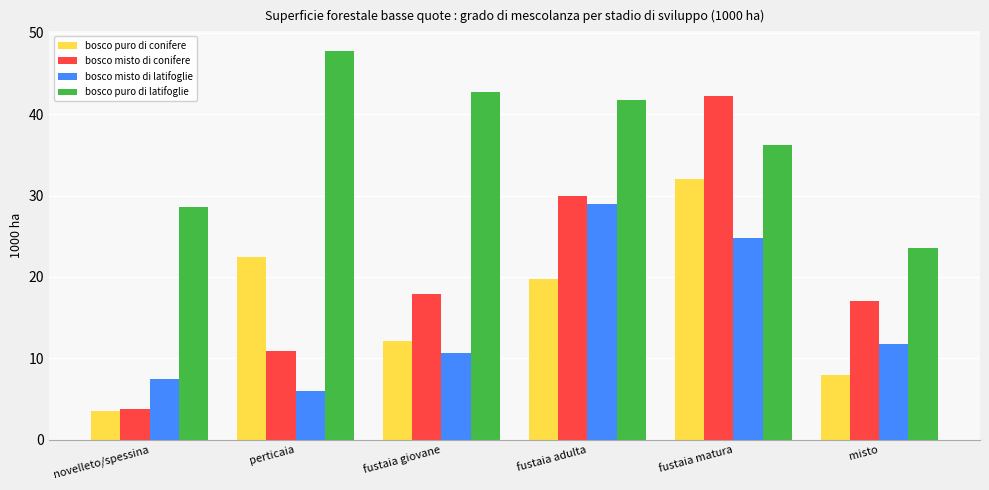

What value does the bosco misto di conifere series have at fustaia giovane?

17.9